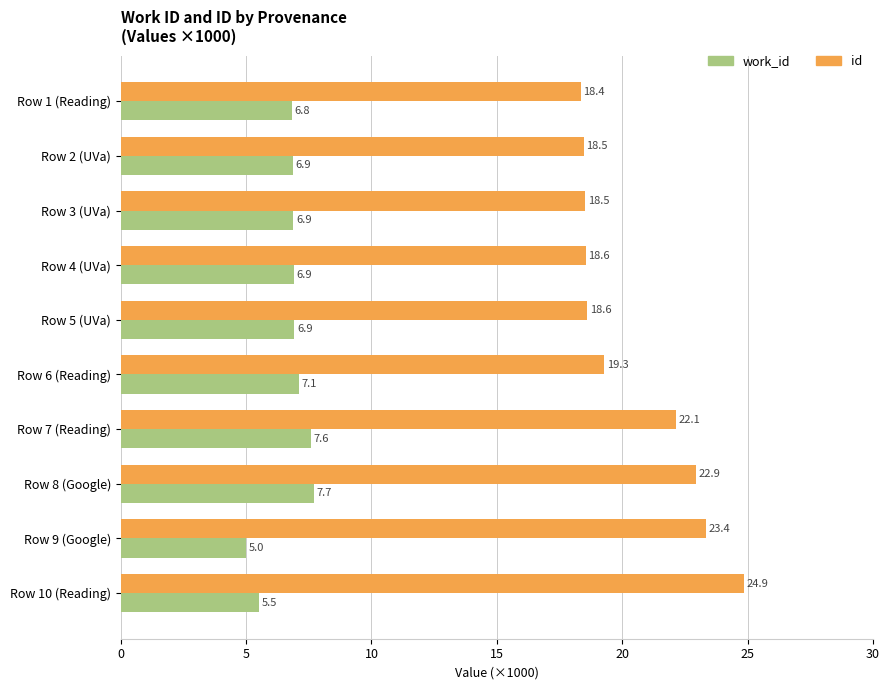

How many values in the work_id series exceed 6?

8